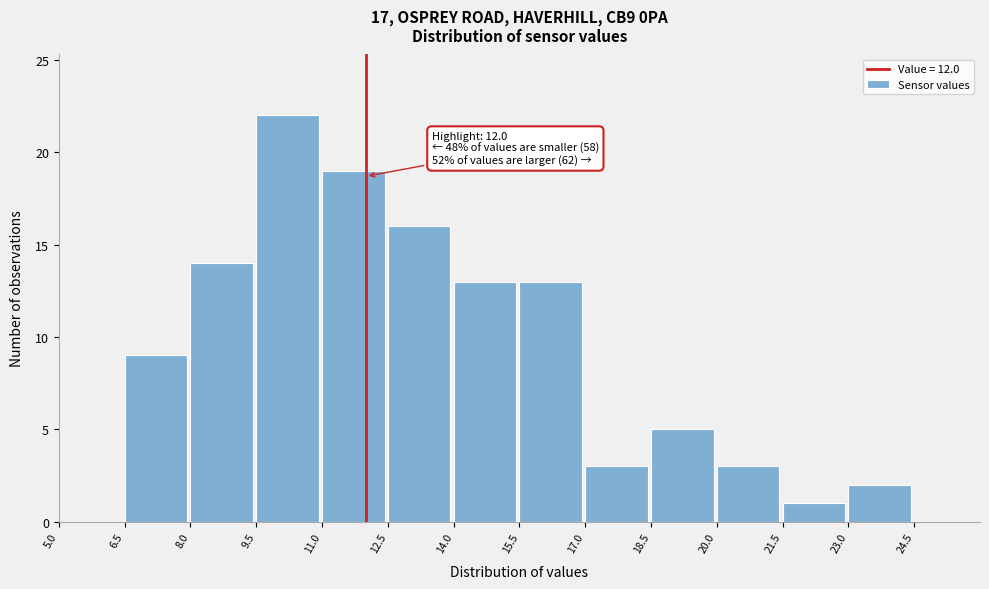

Over which range of the x-axis is the bar tallest?

9.5 to 11.0